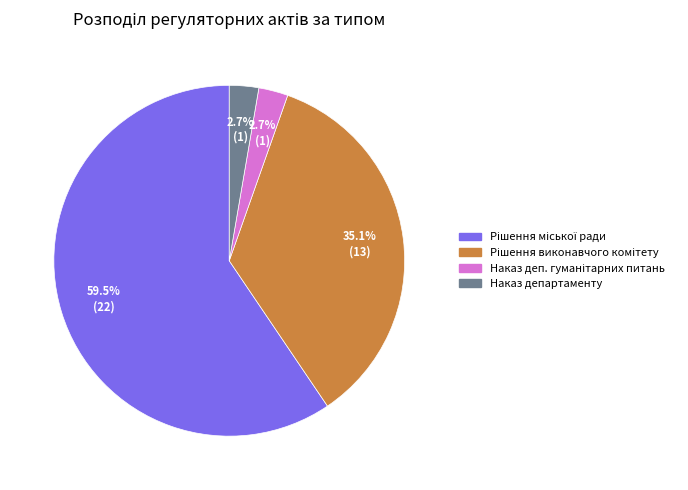

Is there any slice that represents more than half of the pie?

Yes